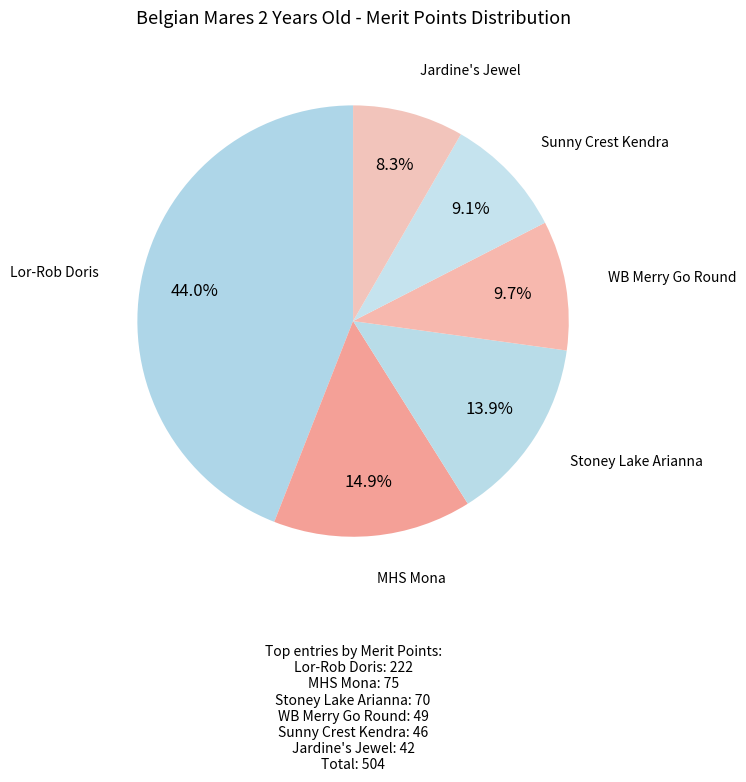

Rank the categories by value from highest to lowest.

Lor-Rob Doris, MHS Mona, Stoney Lake Arianna, WB Merry Go Round, Sunny Crest Kendra, Jardine's Jewel